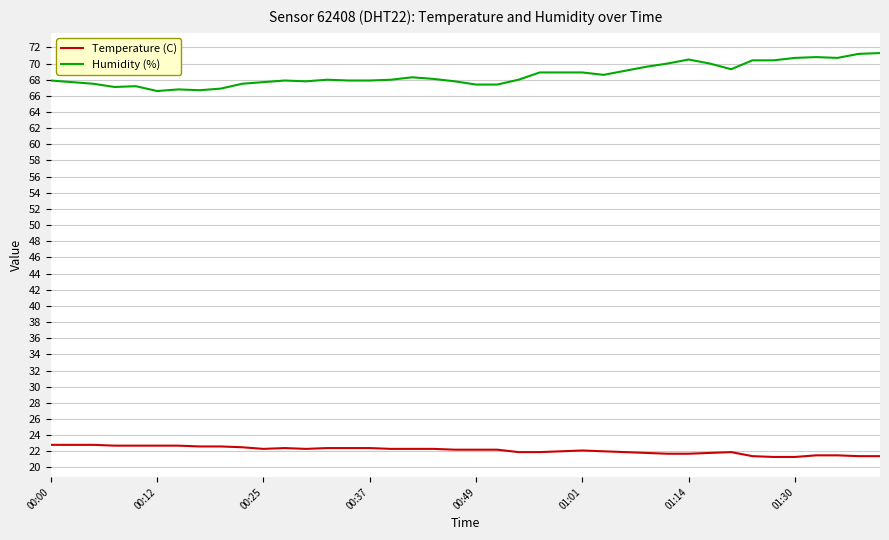

True or false: Humidity (%) and Temperature (C) cross at least once.

False